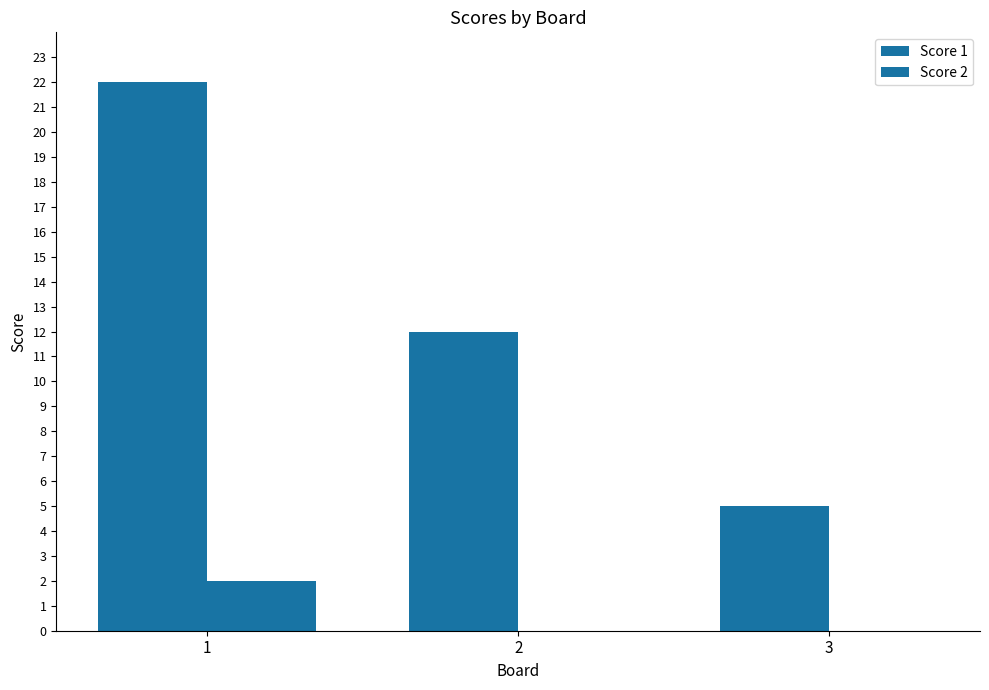

How many groups of bars are there?

3